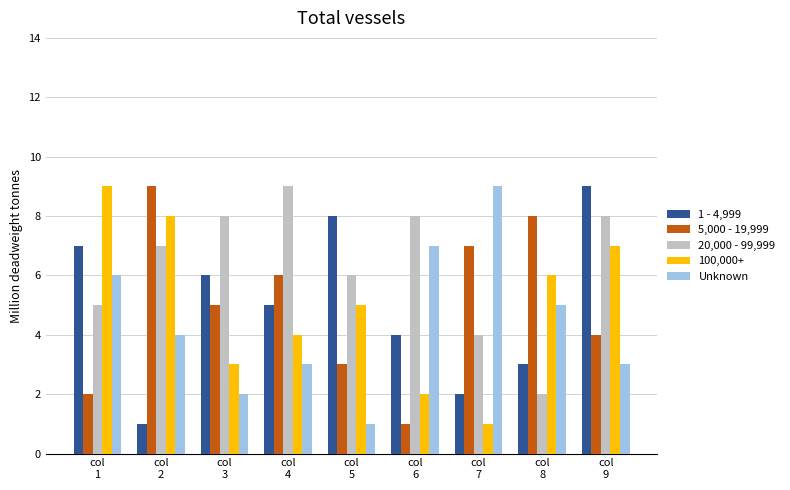

What is the average value of the 1 - 4,999 series?

5